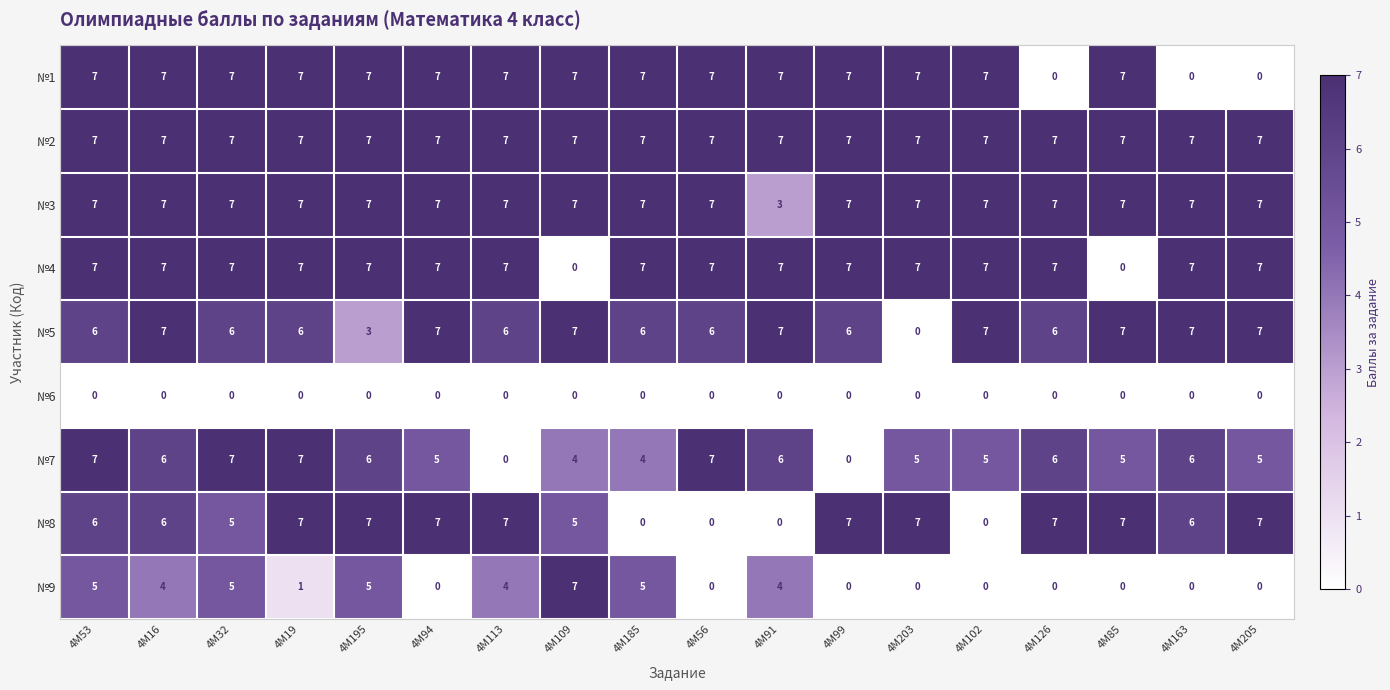

Is it true that №4 equals 7 at 4М163?

True